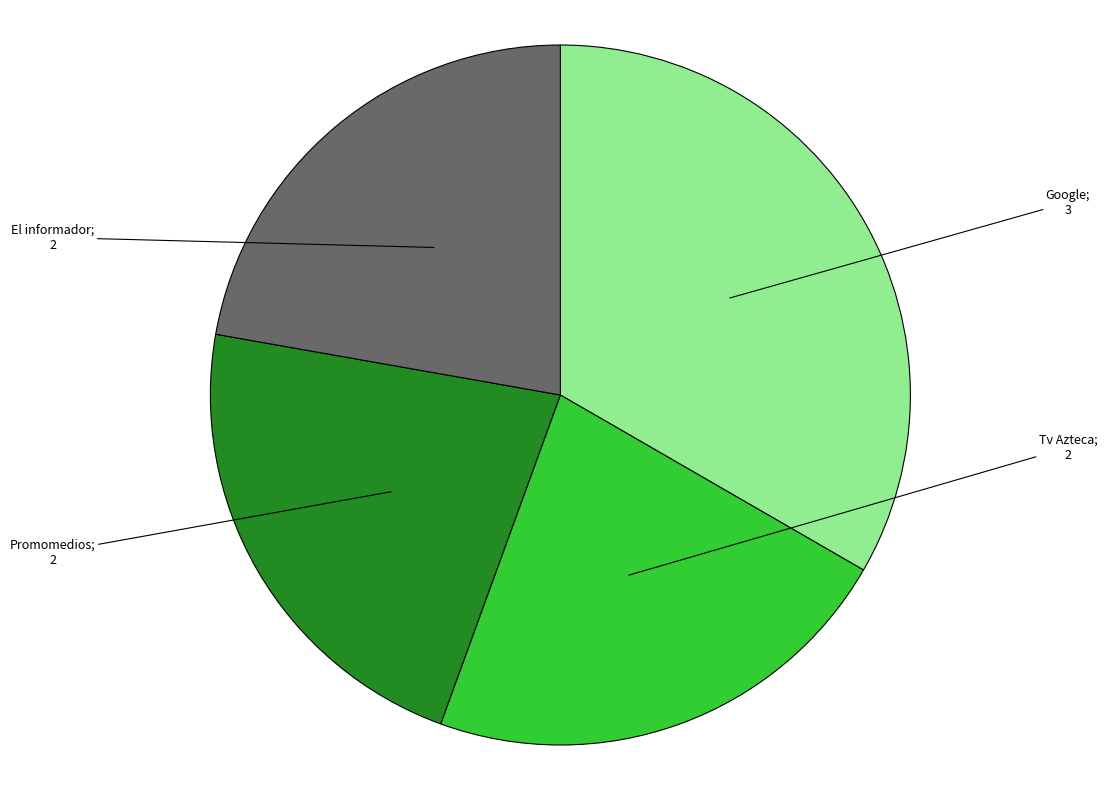

Does any single category account for the majority?

No